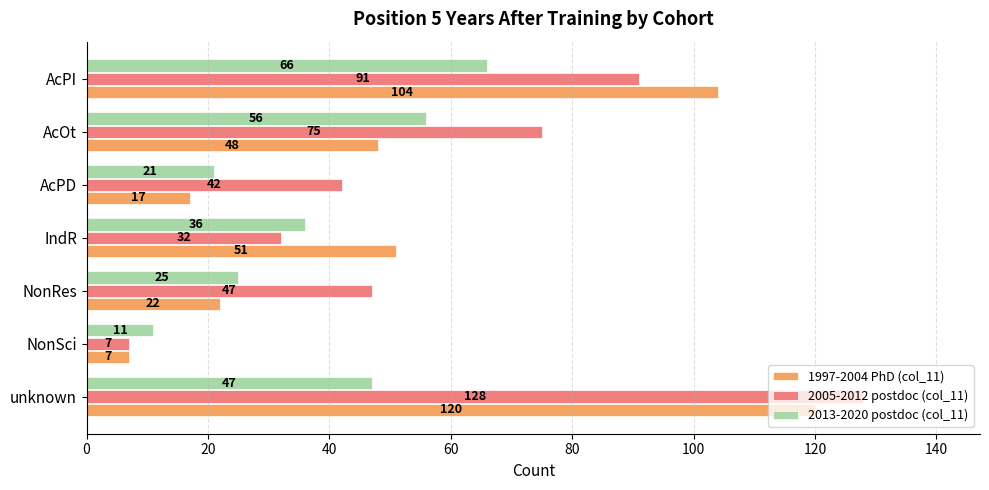

What is the smallest value displayed?

7